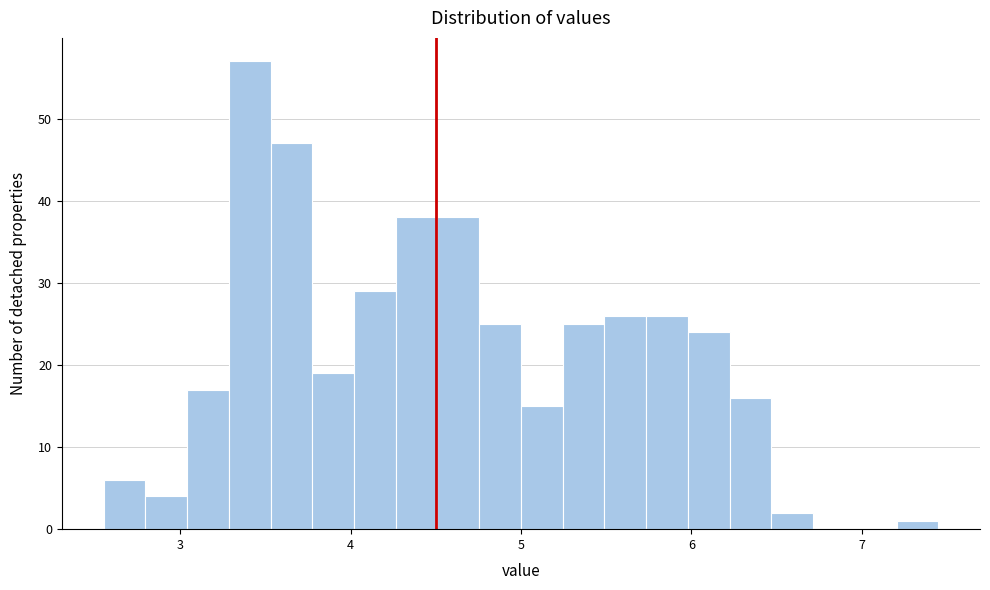

Around what value on the x-axis is the tallest bar? Give the approximate position of its centre, as read against the axis.

3.4